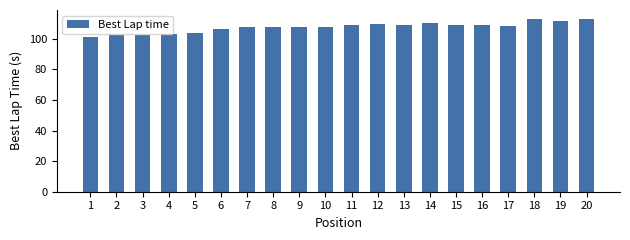

What is the approximate value at 20?

113.1